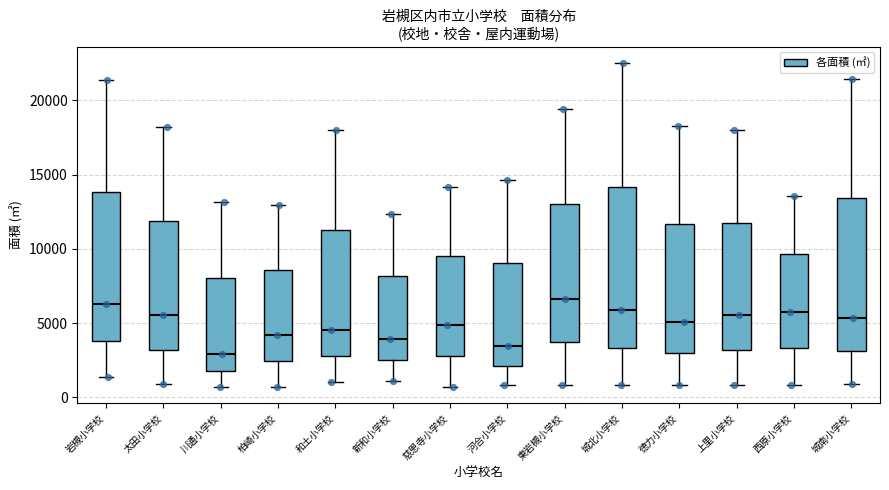

Reading left to right, transcribe this box plot: for each box, give where its median line is, the range the box spans, and where its two whiskers end, as read against the y-axis. The values are not printed on the chart, so give them approximately, as read against the axis.

岩槻小学校: median 6500, box 4000 to 14000, whiskers 1500 to 21500
太田小学校: median 5500, box 3000 to 12000, whiskers 1000 to 18000
川通小学校: median 3000, box 2000 to 8000, whiskers 500 to 13000
柏崎小学校: median 4000, box 2500 to 8500, whiskers 500 to 13000
和土小学校: median 4500, box 3000 to 11500, whiskers 1000 to 18000
新和小学校: median 4000, box 2500 to 8000, whiskers 1000 to 12500
慈恩寺小学校: median 5000, box 3000 to 9500, whiskers 500 to 14000
河合小学校: median 3500, box 2000 to 9000, whiskers 1000 to 14500
東岩槻小学校: median 6500, box 3500 to 13000, whiskers 1000 to 19500
城北小学校: median 6000, box 3500 to 14000, whiskers 1000 to 22500
徳力小学校: median 5000, box 3000 to 11500, whiskers 1000 to 18500
上里小学校: median 5500, box 3000 to 12000, whiskers 1000 to 18000
西原小学校: median 6000, box 3500 to 9500, whiskers 1000 to 13500
城南小学校: median 5500, box 3000 to 13500, whiskers 1000 to 21500